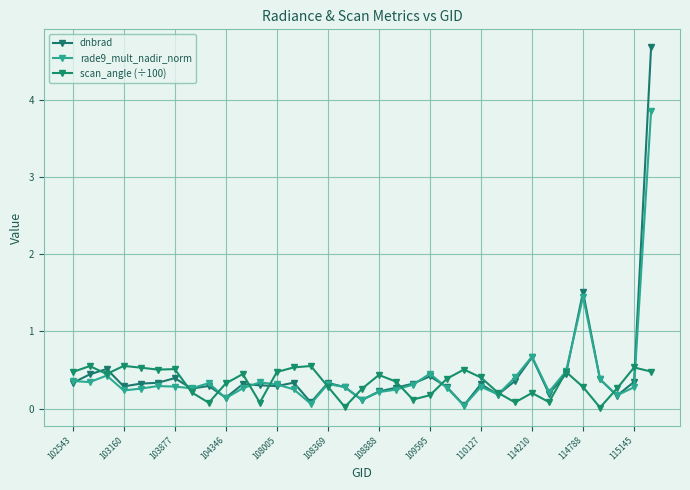

What is the value of the rade9_mult_nadir_norm point at the 30th from the left?

0.5